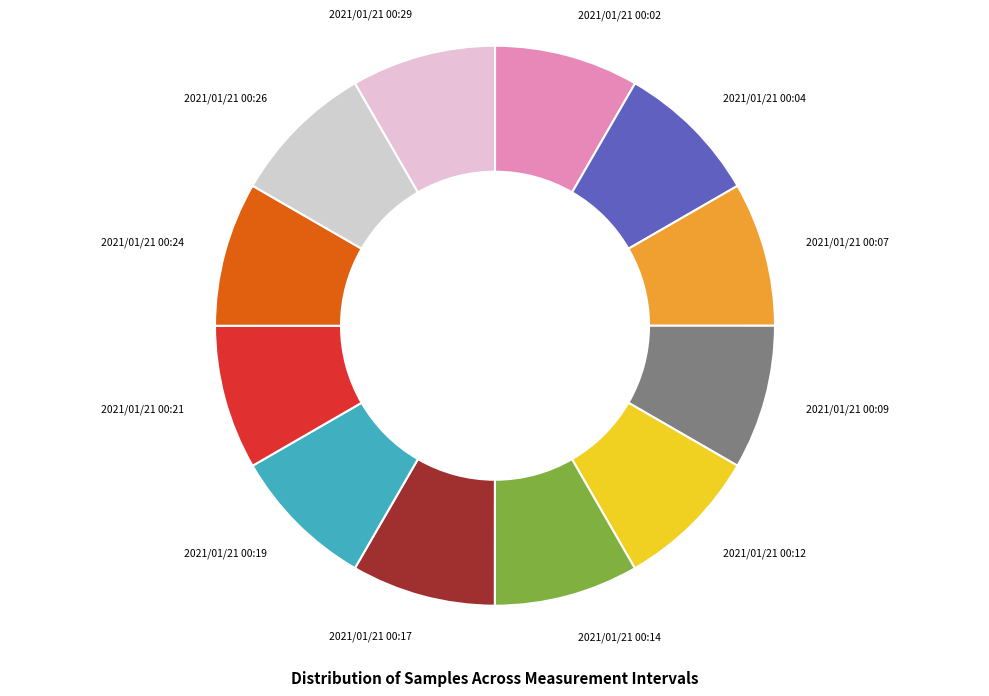

Do 2021/01/21 00:04 and 2021/01/21 00:29 together represent more than half of the pie?

No